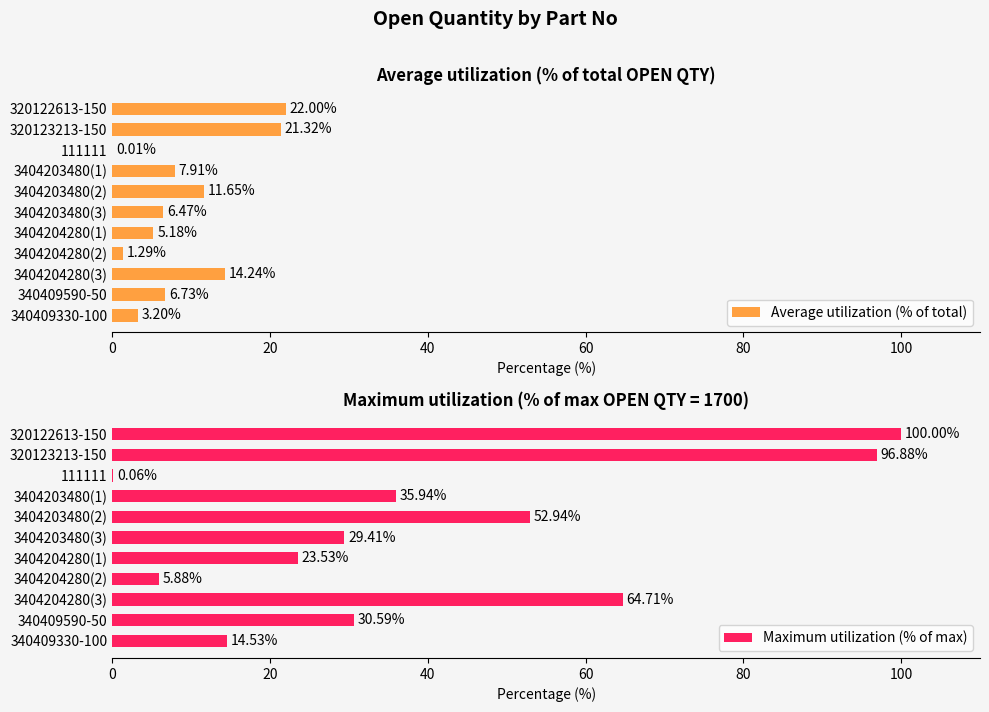

What is the sum of the Maximum utilization (% of max) values at 111111 and 340409590-50?

30.6